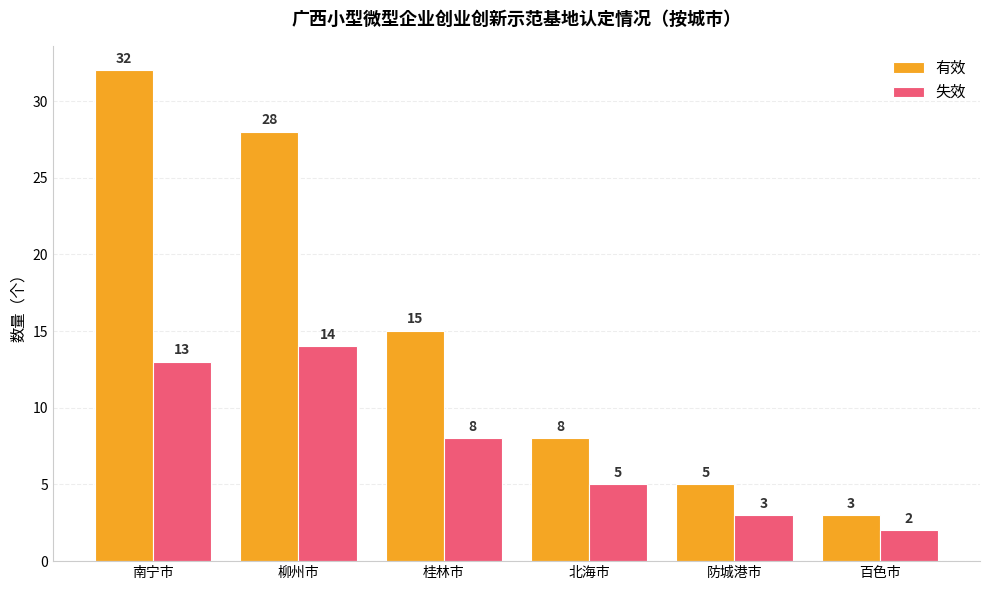

How many bars are there in total?

12